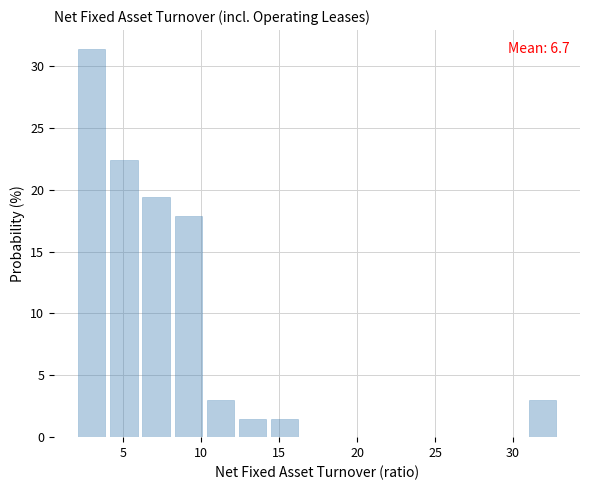

Over which range of the x-axis is the bar tallest?

2.0 to 4.0